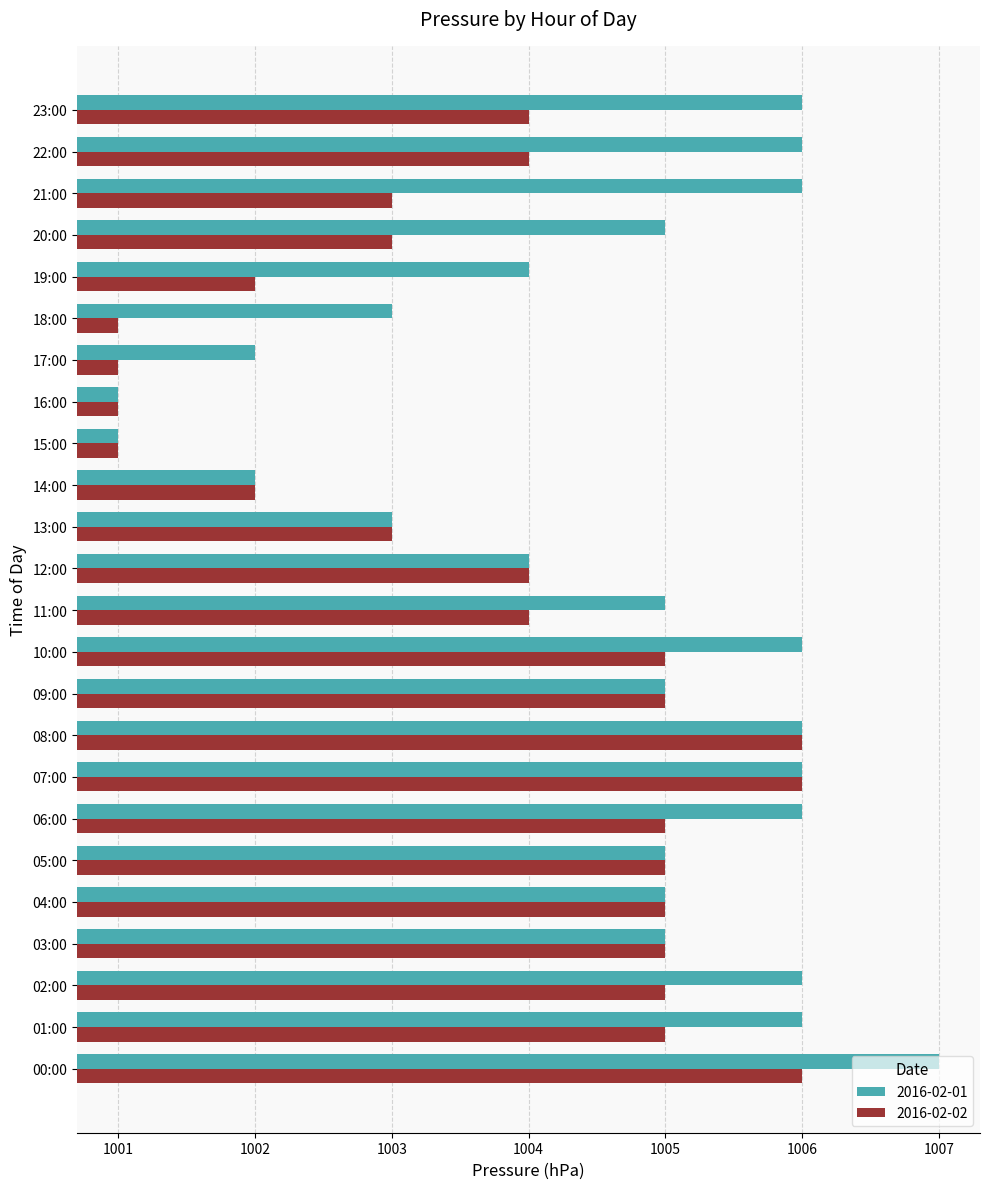

How many categories are shown in the chart?

24